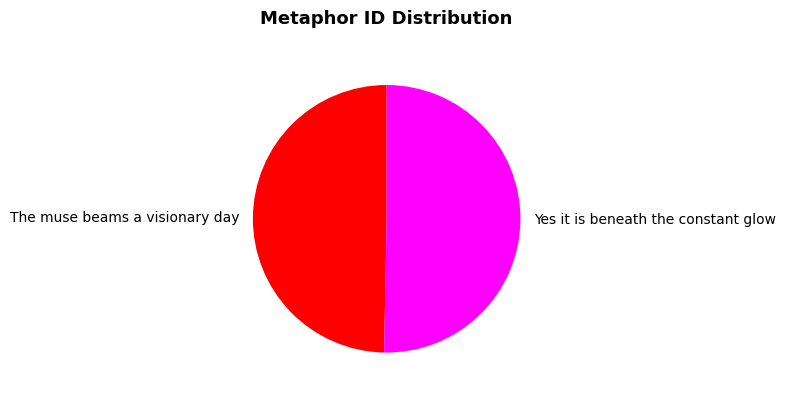

Does any single category account for the majority?

Yes